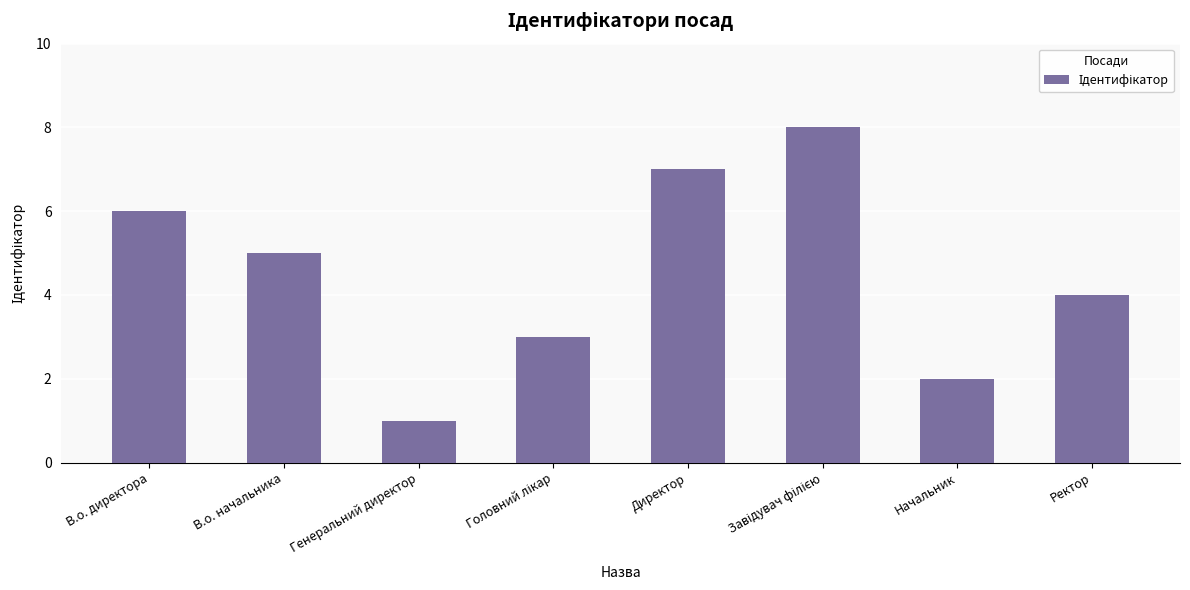

Which category has the lowest value across all series?

Генеральний директор